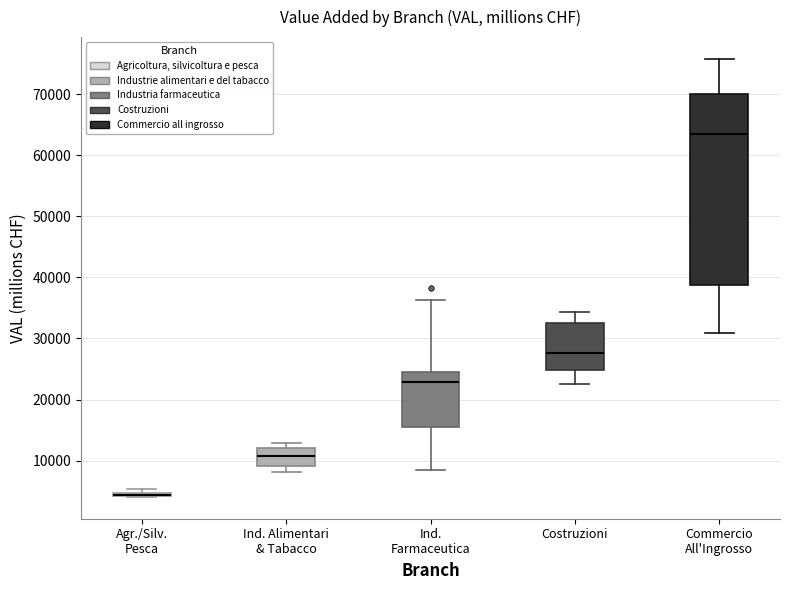

Which box is the tallest, from its lower edge to its upper edge?

Commercio All'Ingrosso